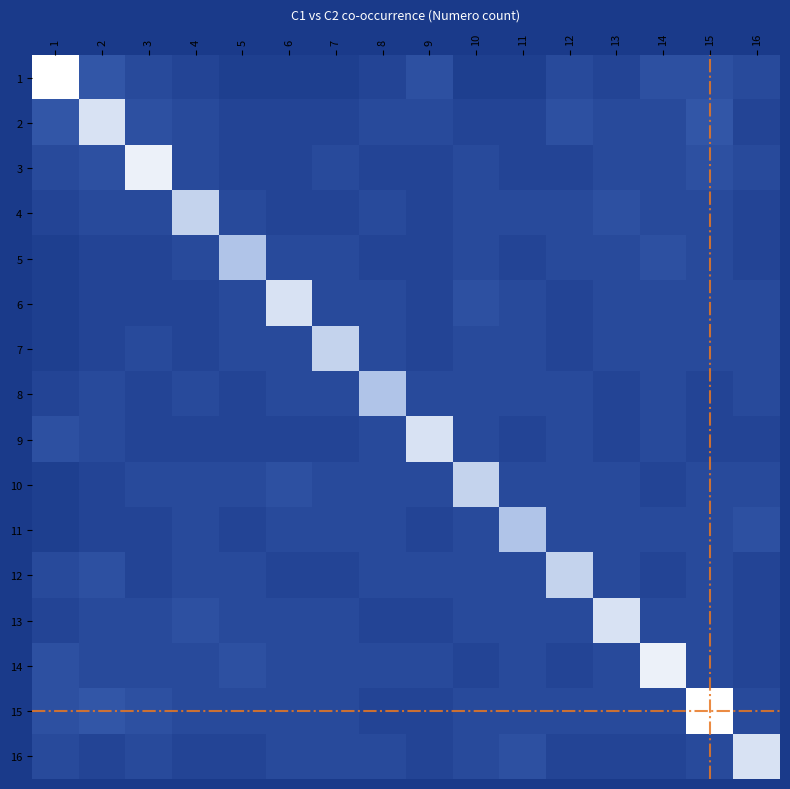

Reading left to right, transcribe all the data shown in this chart.

1: 20	5	3	2	1	1	1	2	4	1	1	3	2	4	4	3
2: 5	18	4	3	2	2	2	3	3	2	2	4	3	3	5	2
3: 3	4	19	3	2	2	3	2	2	3	2	2	3	3	4	3
4: 2	3	3	17	3	2	2	3	2	3	3	3	4	3	3	2
5: 1	2	2	3	16	3	3	2	2	3	2	3	3	4	3	2
6: 1	2	2	2	3	18	3	3	2	4	3	2	3	3	3	3
7: 1	2	3	2	3	3	17	3	2	3	3	2	3	3	3	3
8: 2	3	2	3	2	3	3	16	3	3	3	3	2	3	2	3
9: 4	3	2	2	2	2	2	3	18	3	2	3	2	3	2	2
10: 1	2	3	3	3	4	3	3	3	17	3	3	3	2	3	3
11: 1	2	2	3	2	3	3	3	2	3	16	3	3	3	3	4
12: 3	4	2	3	3	2	2	3	3	3	3	17	3	2	3	2
13: 2	3	3	4	3	3	3	2	2	3	3	3	18	3	3	2
14: 4	3	3	3	4	3	3	3	3	2	3	2	3	19	3	2
15: 4	5	4	3	3	3	3	2	2	3	3	3	3	3	20	3
16: 3	2	3	2	2	3	3	3	2	3	4	2	2	2	3	18